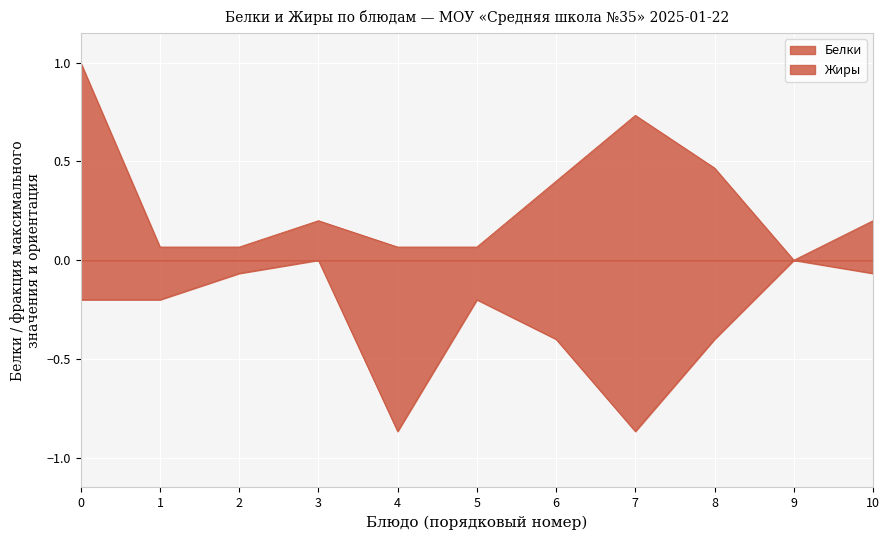

Which series has the largest total across all categories?

Белки